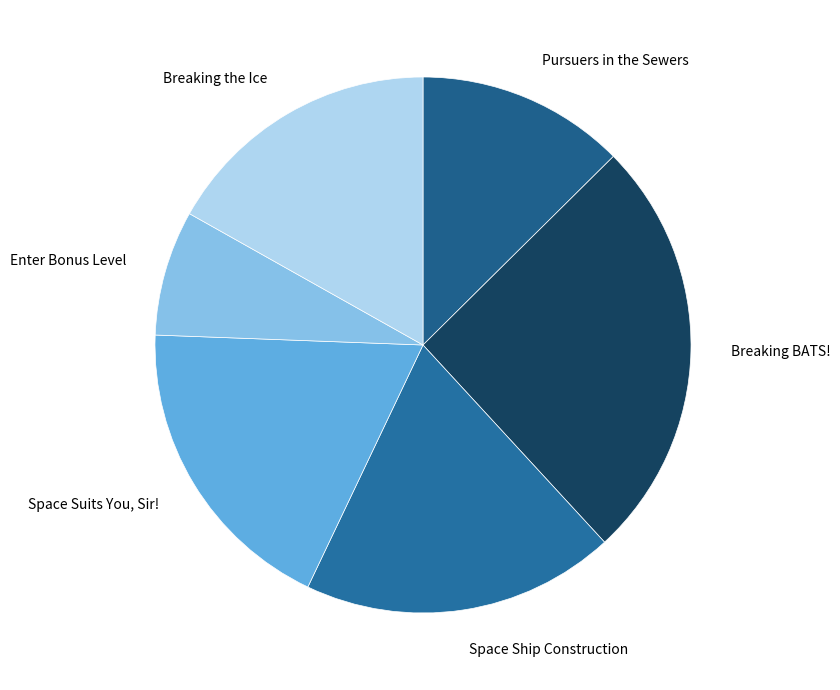

True or false: Enter Bonus Level accounts for 8% of the total.

True